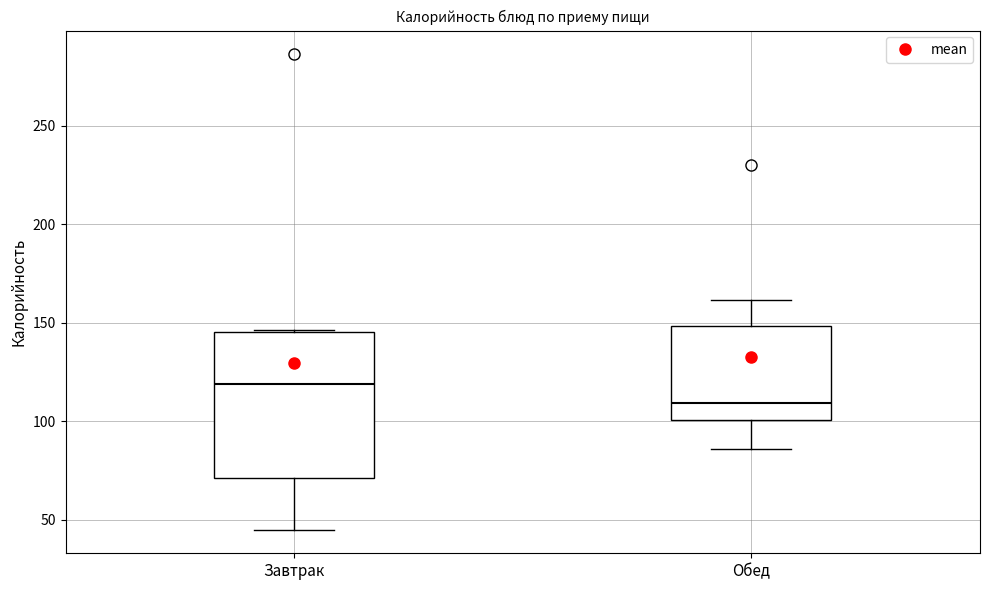

Which box's median line is the lowest?

Обед